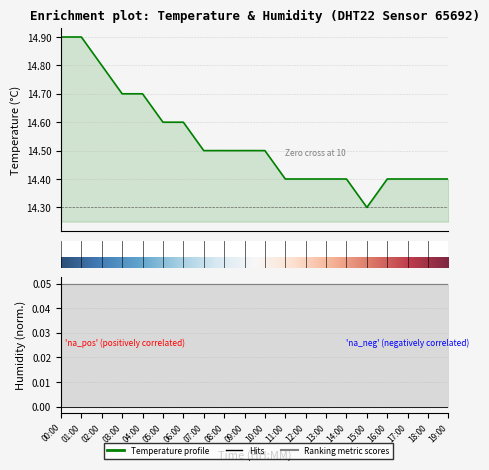

What is the value of the 9th point from the left?

14.5